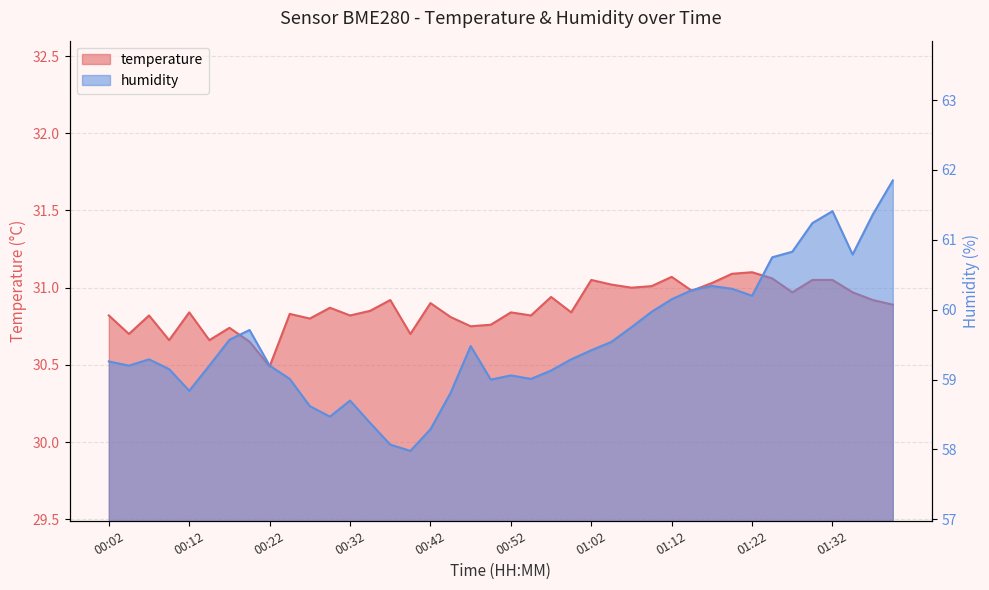

At which label is humidity closest to 59?

00:49